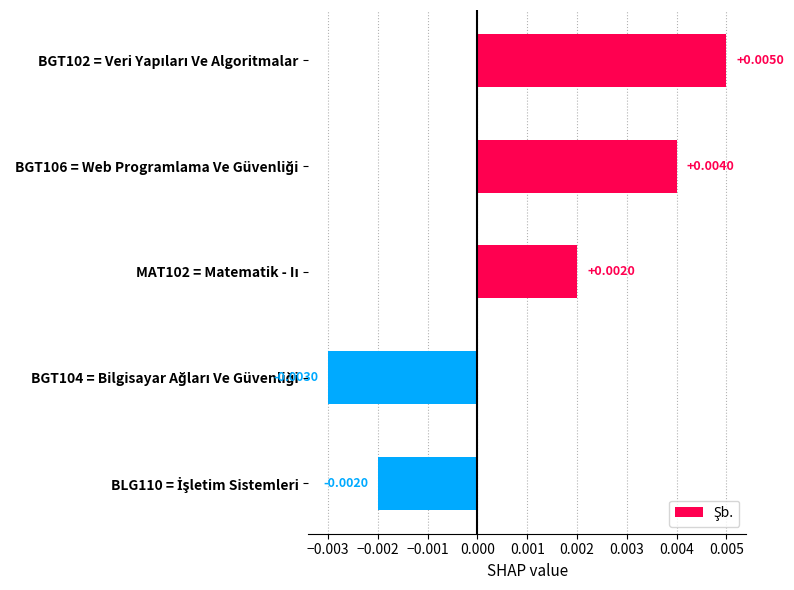

How many bars are there in total?

5